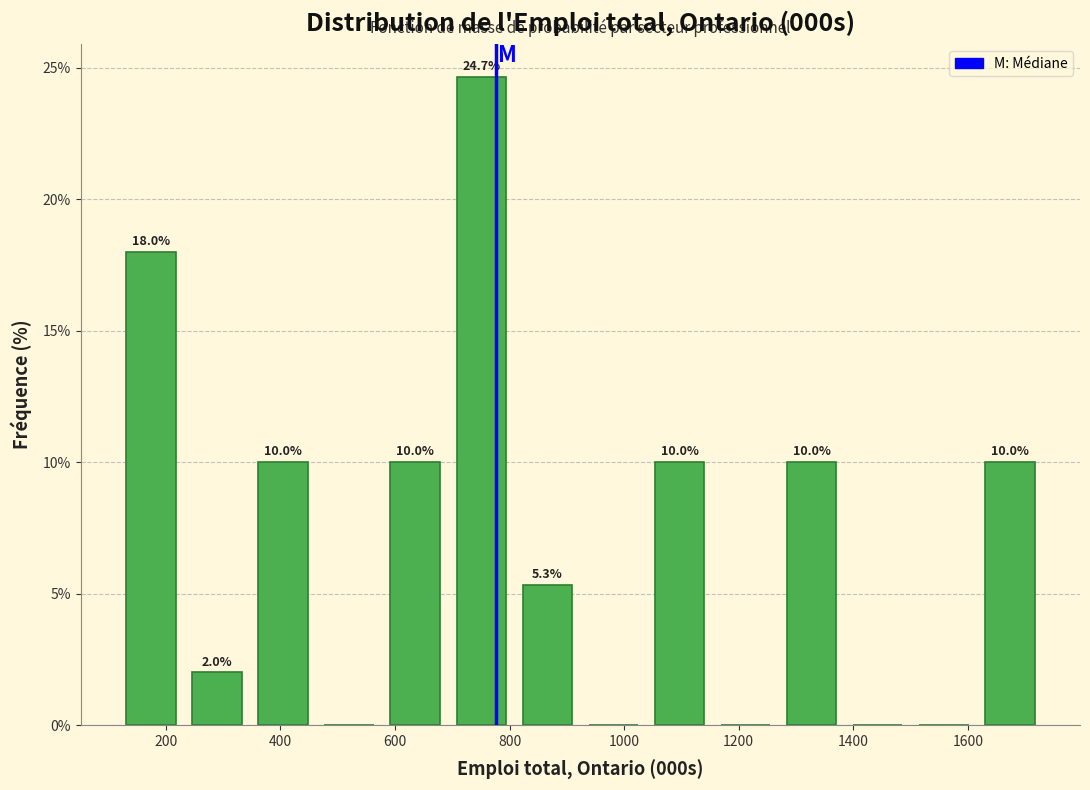

Which range on the x-axis has the tallest bar?

700 to 800